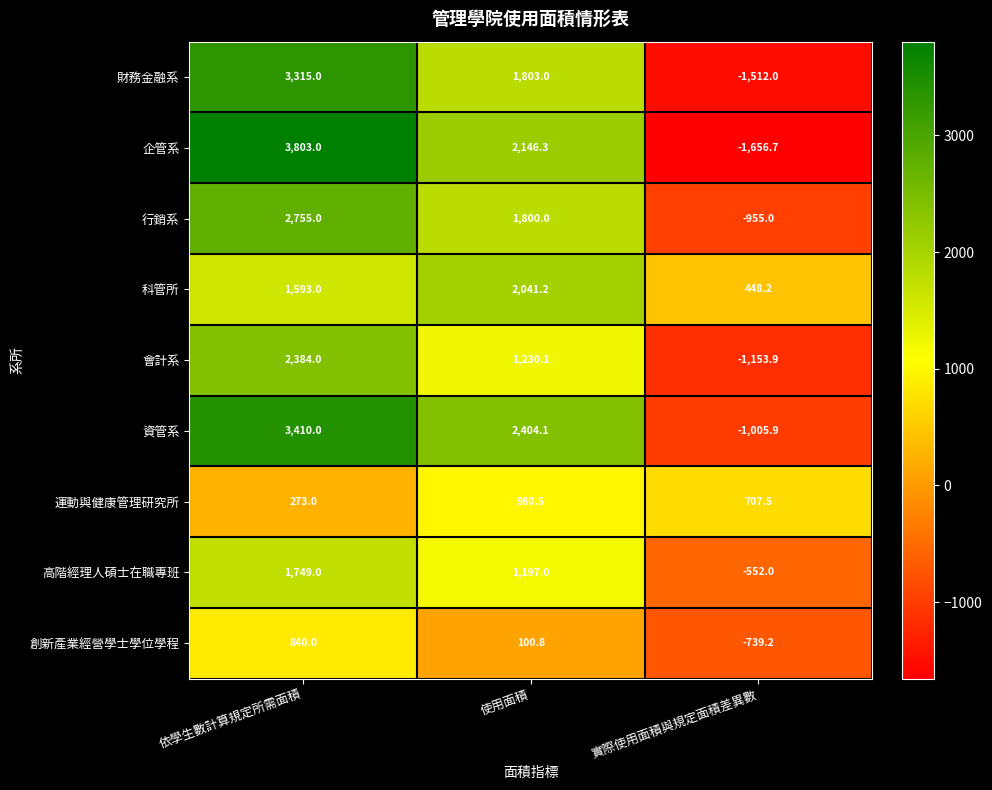

What is the total value across all series at 使用面積?

13703.0